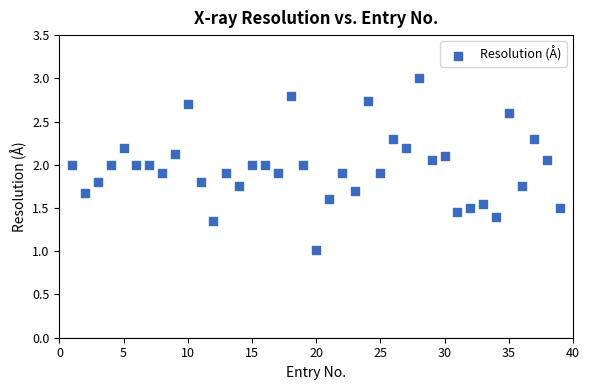

What is the range of X values (max minus min)?

38.0